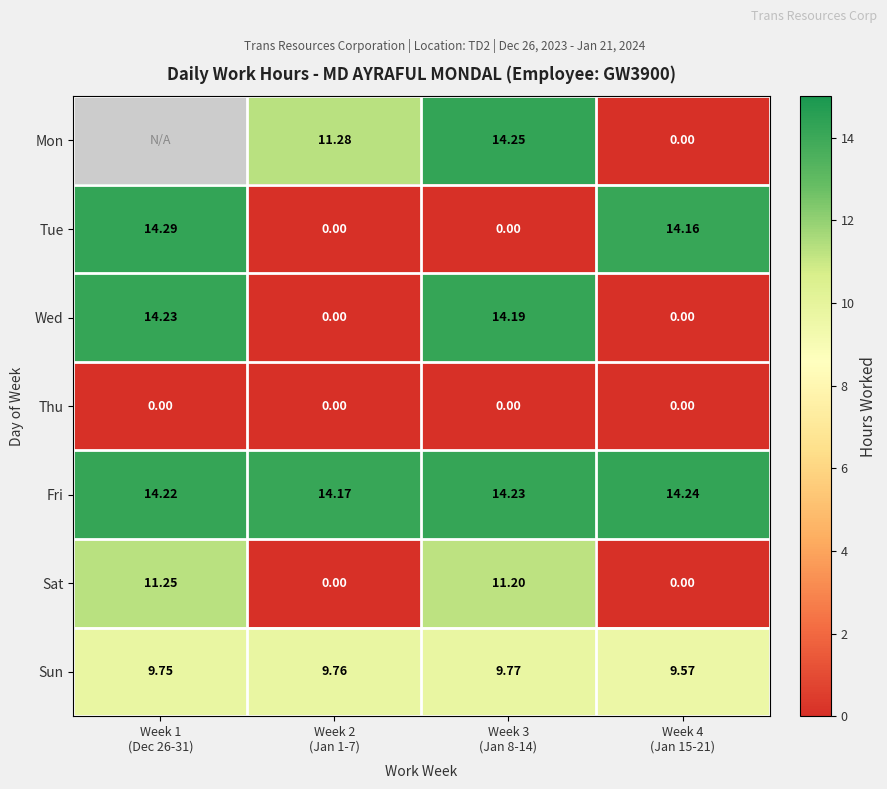

What is the difference between the maximum and second lowest values in the Wed series?

14.2